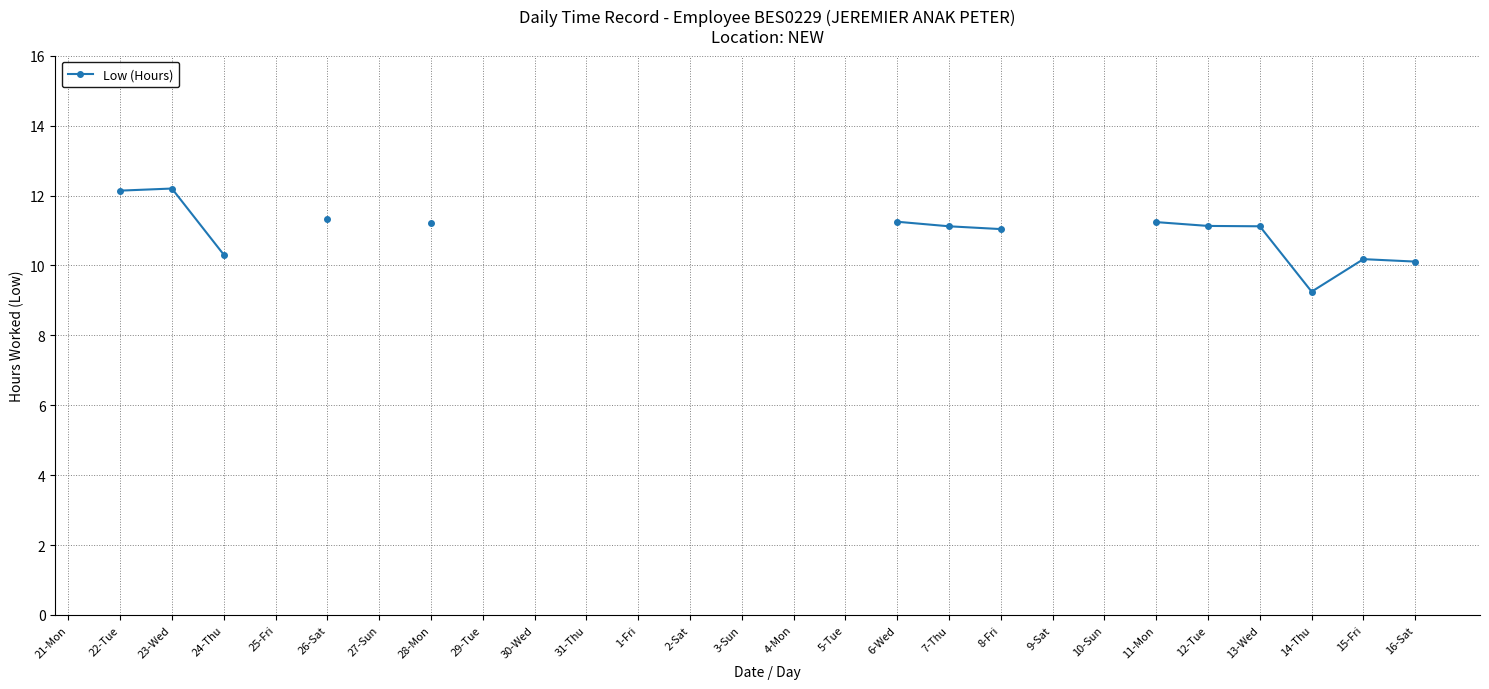

How many points are lower than both their immediate neighbors (excluding endpoints)?

1